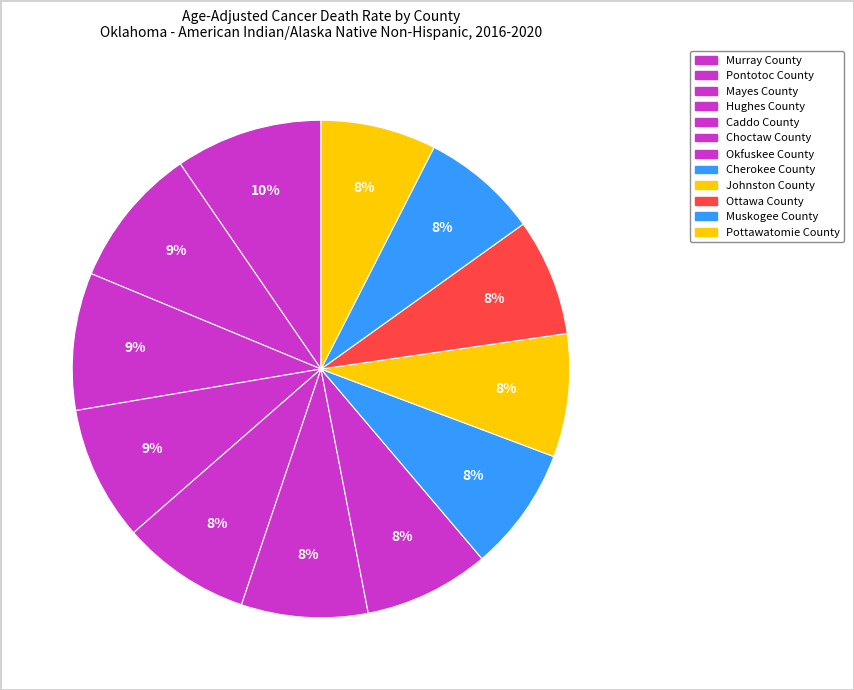

Is there a majority slice in this chart?

No